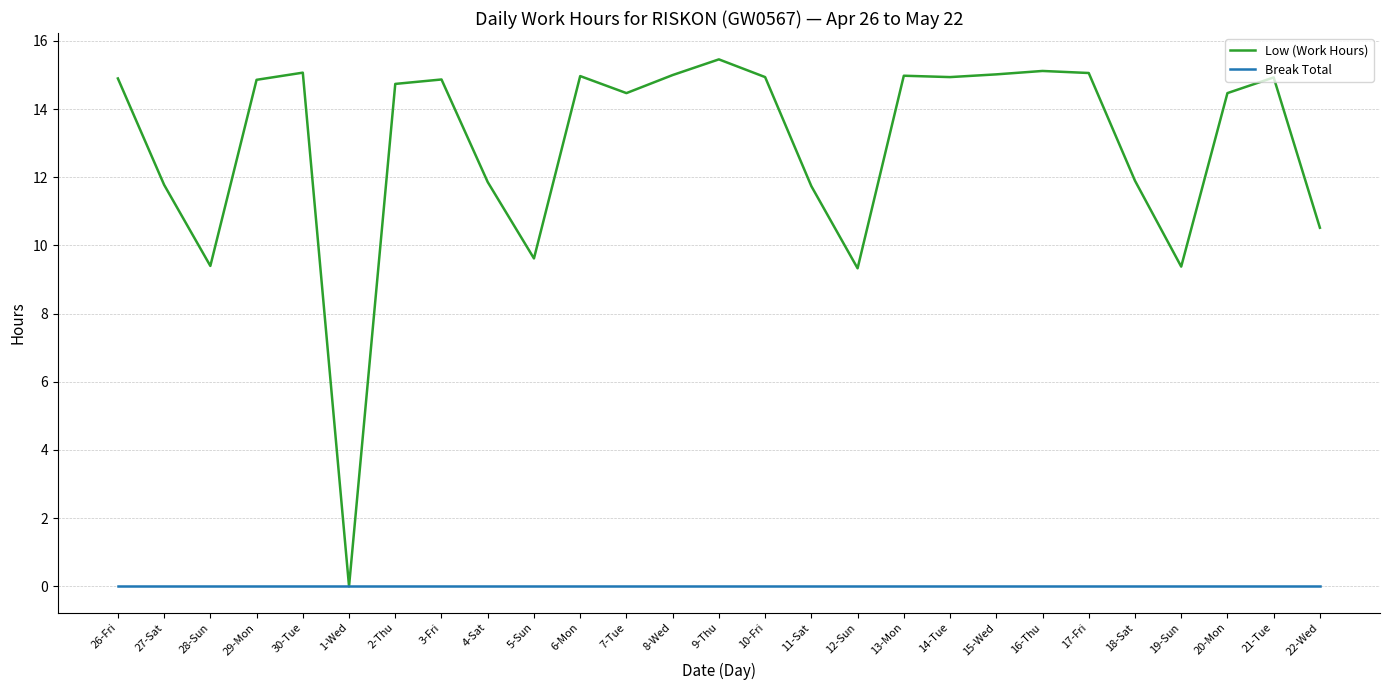

At which category is the sum across all series the highest?

9-Thu